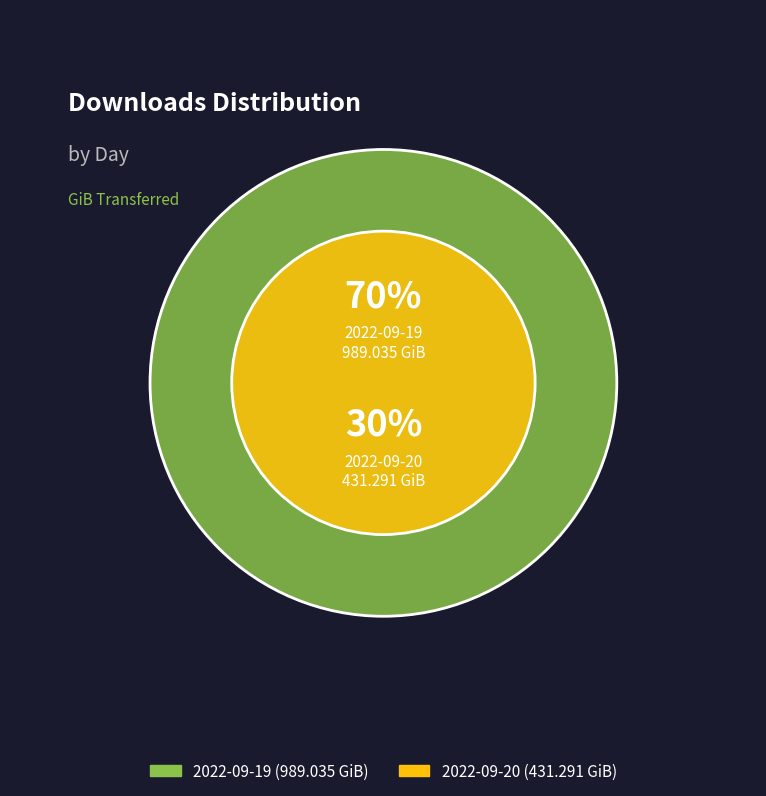

How many segments does this pie chart have?

2